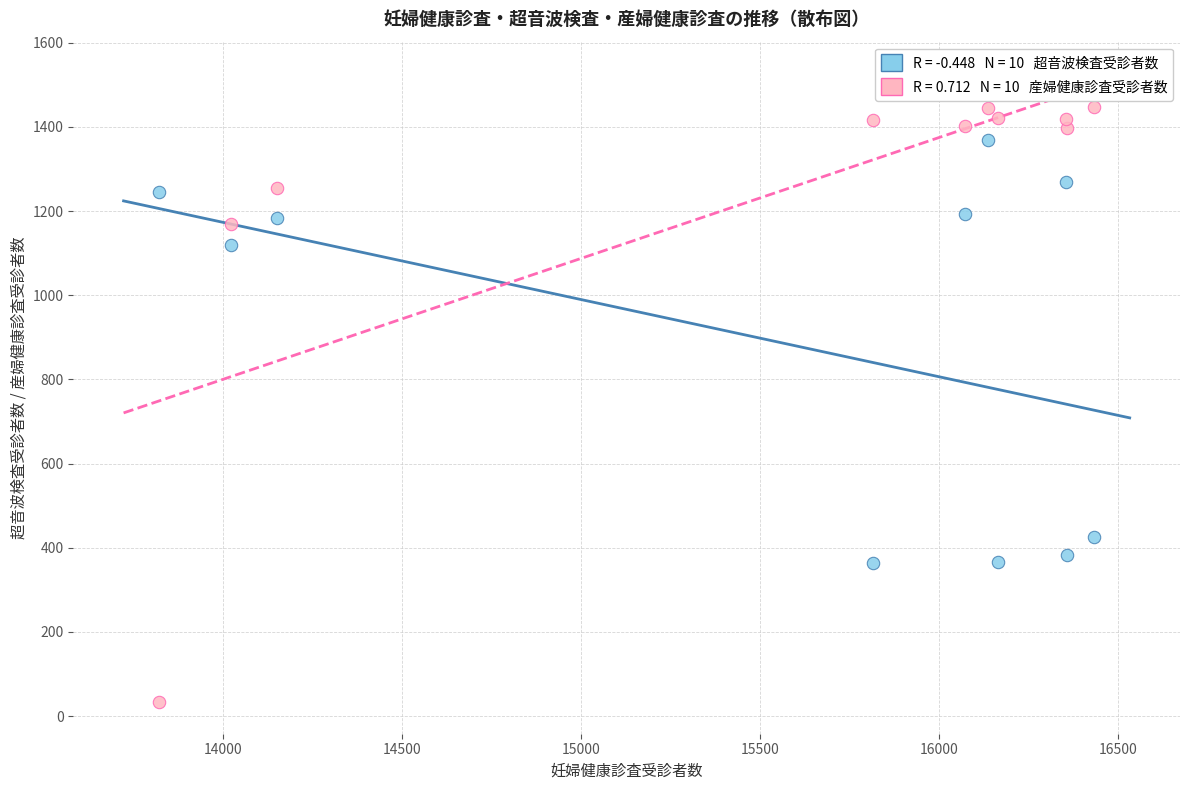

Across all data points, what is the range of X values (max minus min)?

2609